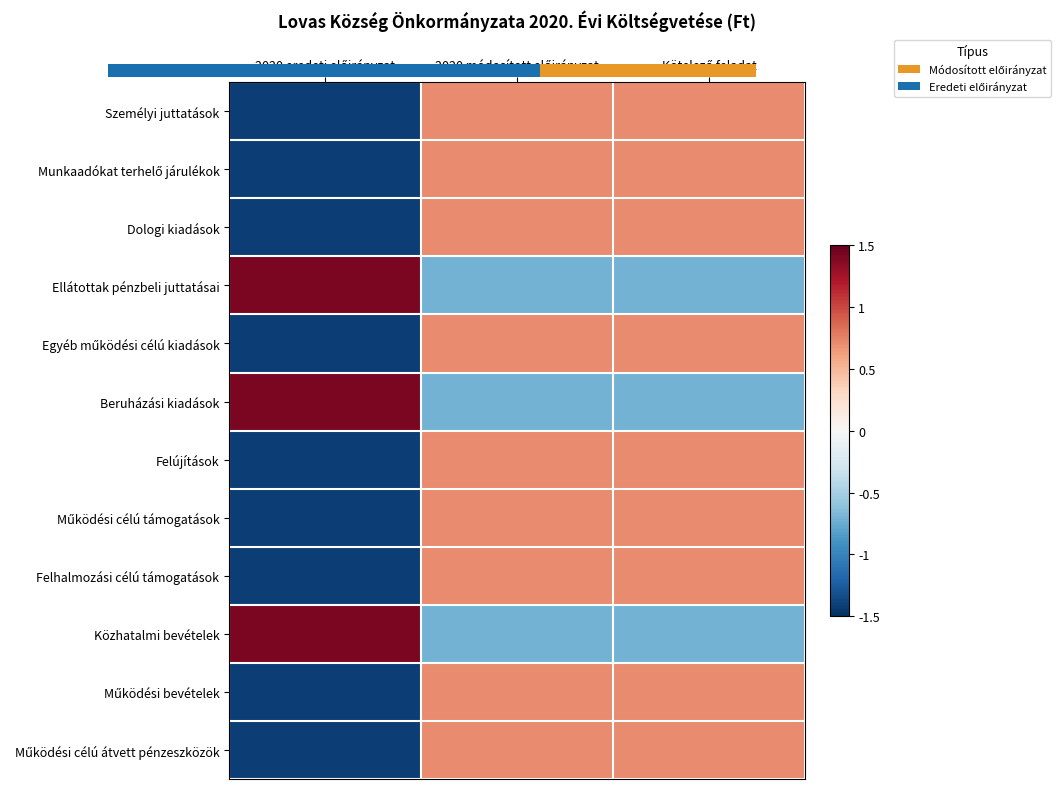

What is the smallest value displayed?

-1.4